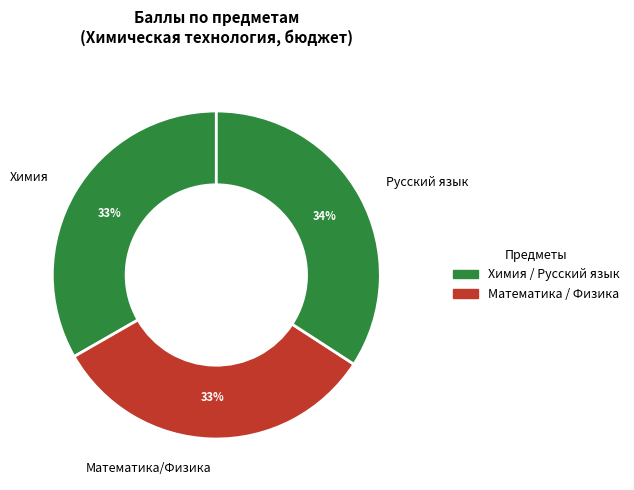

Which category has the biggest portion of the pie?

Русский язык